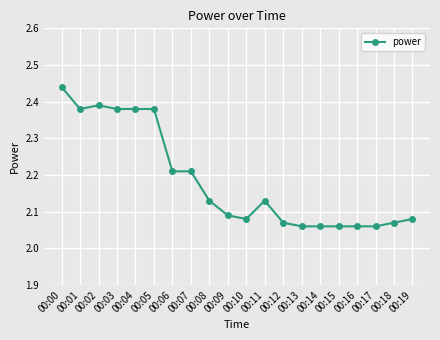

Is it true that the value at 00:06 is 1.0?

False